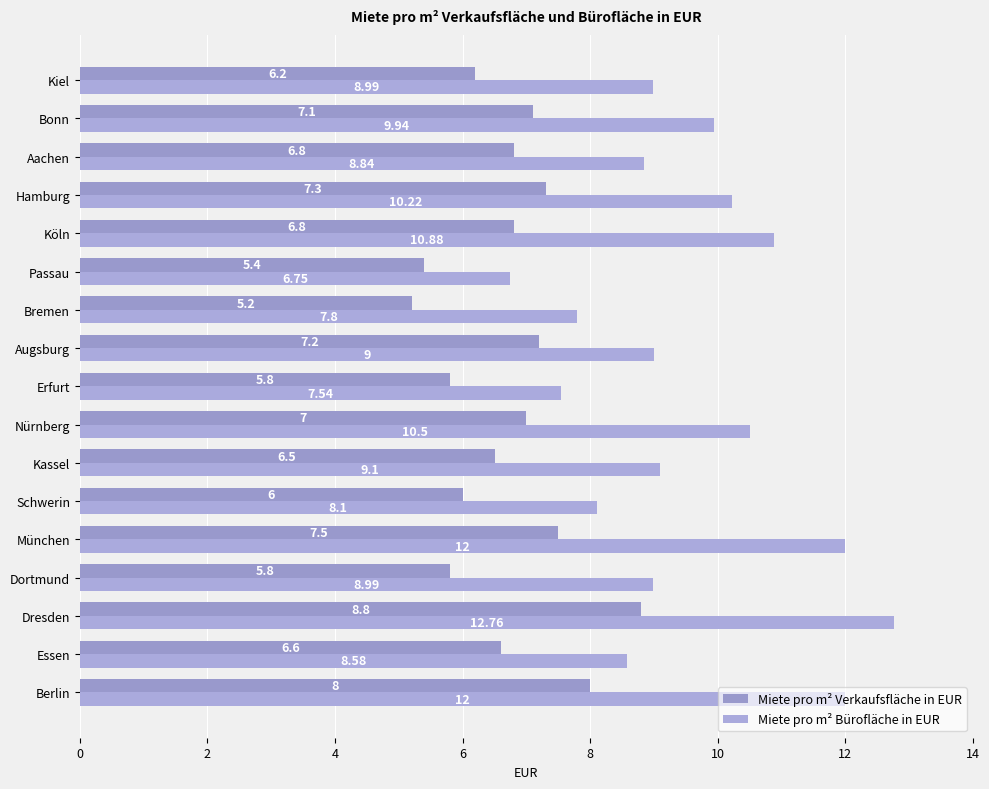

At which category is the sum across all series the highest?

Dresden